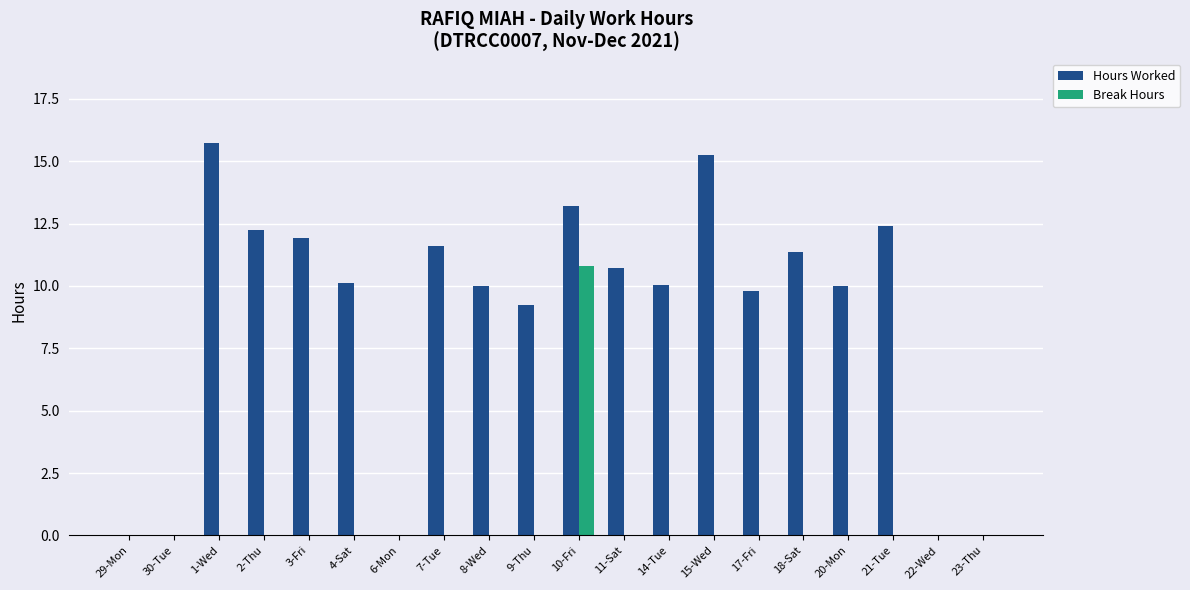

Between 29-Mon and 11-Sat, which series saw the biggest shift?

Hours Worked